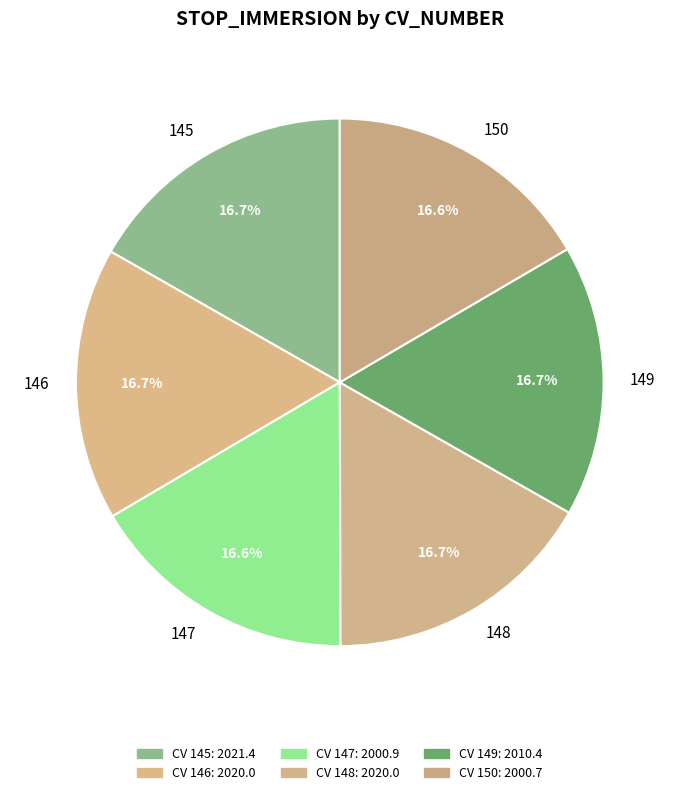

To the nearest percent, what portion does 147 represent?

17%